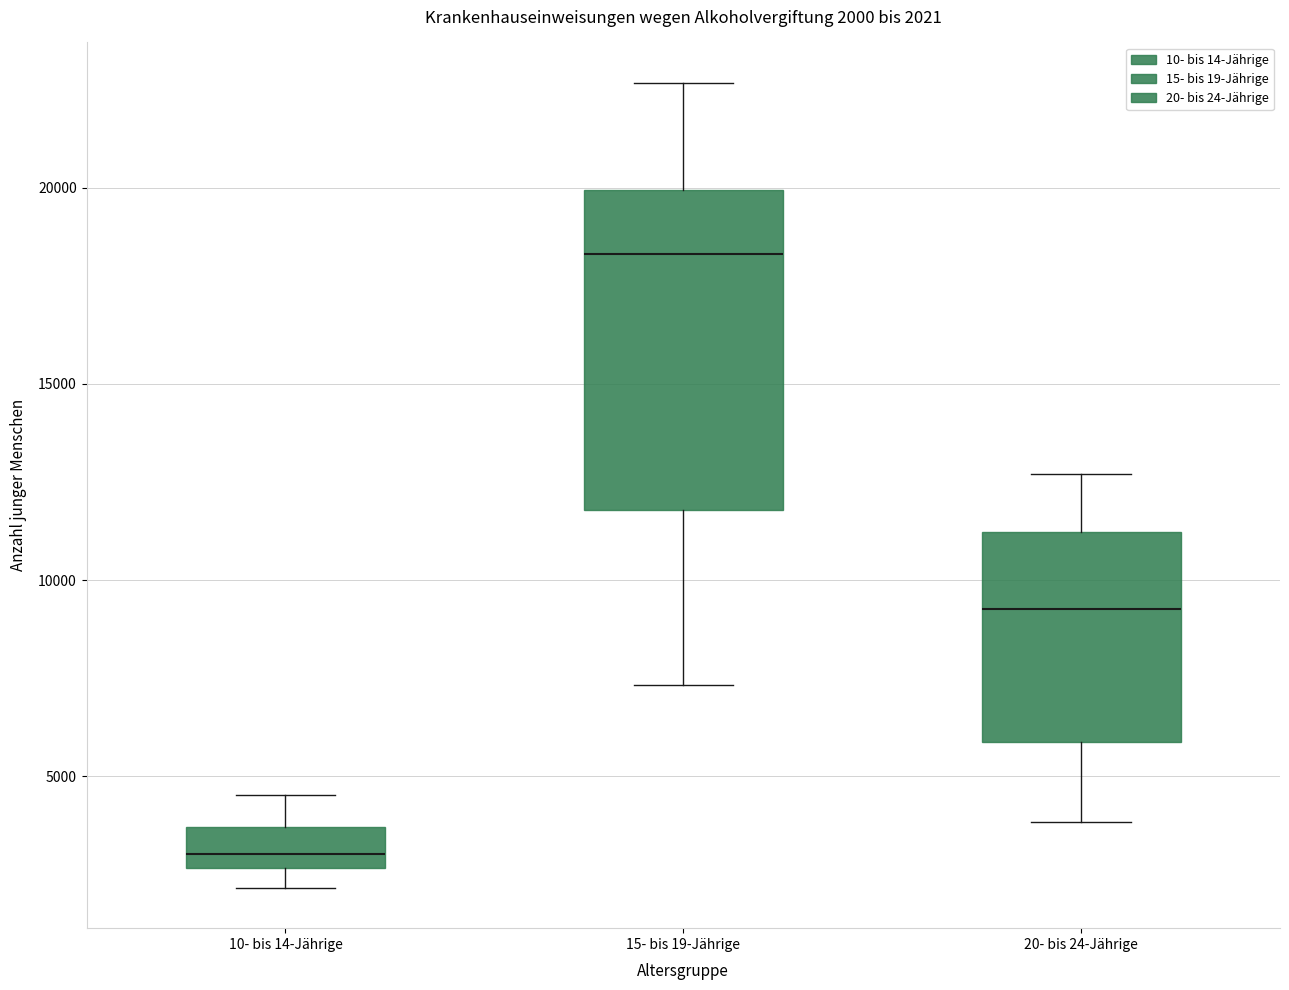

Which box's median line is the highest?

15- bis 19-Jährige